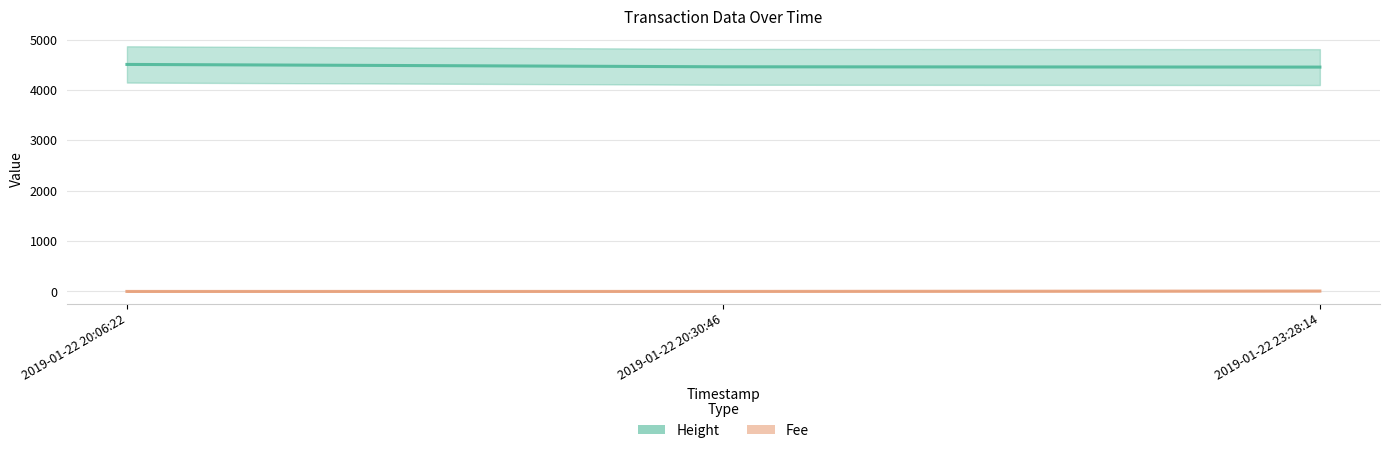

Reading left to right, transcribe all the data shown in this chart.

Height: 2019-01-22 20:06:22=4506.0	2019-01-22 20:30:46=4459.0	2019-01-22 23:28:14=4453.0
Fee: 2019-01-22 20:06:22=0.1	2019-01-22 20:30:46=0.5	2019-01-22 23:28:14=7.8